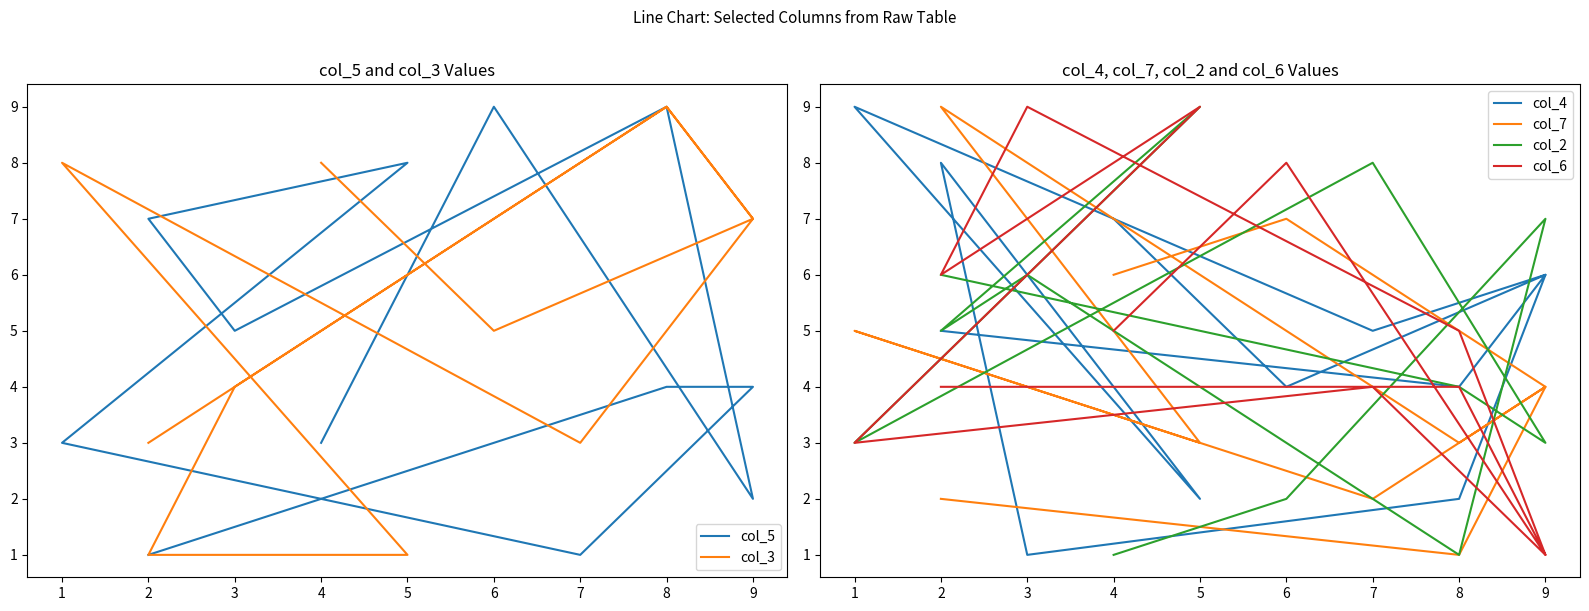

True or false: col_3 has a value of 1 at 2.

False